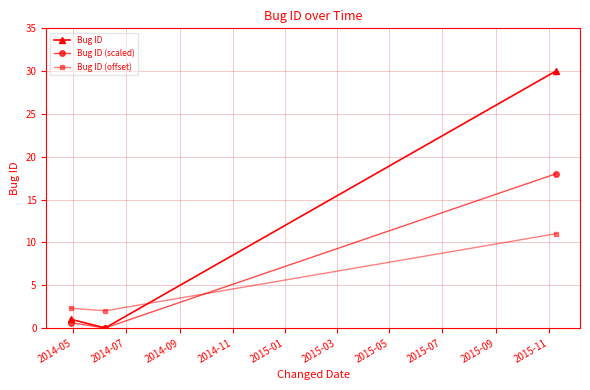

List the series in order of their peak value, highest first.

Bug ID, Bug ID (scaled), Bug ID (offset)